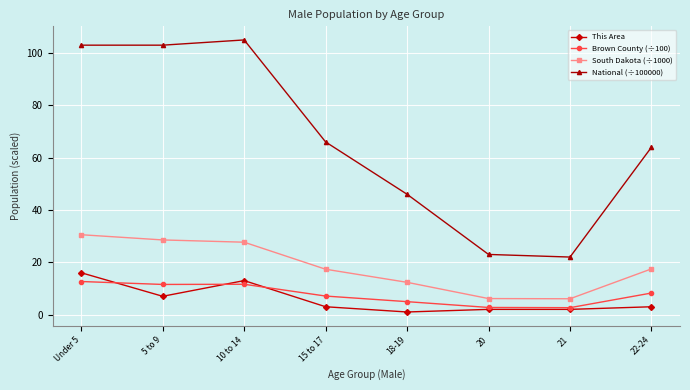

What position from the right is 22-24?

1